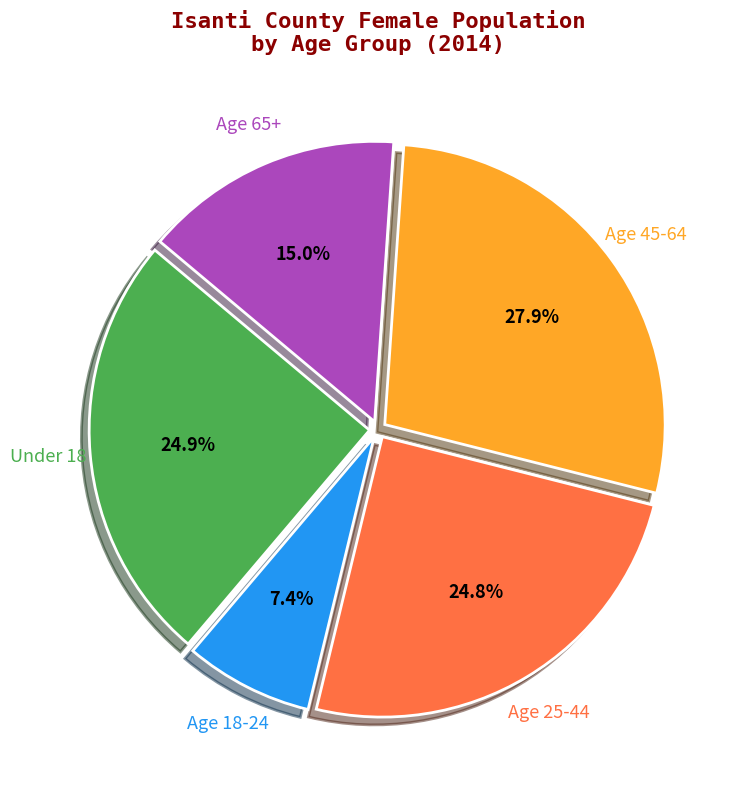

Is there a majority slice in this chart?

No